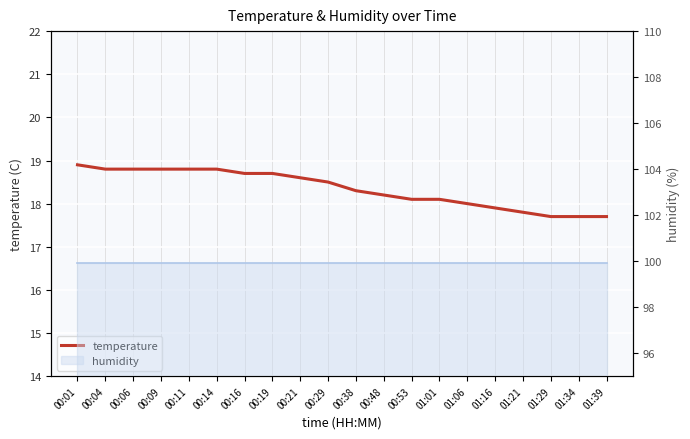

What is the average value?

18.3